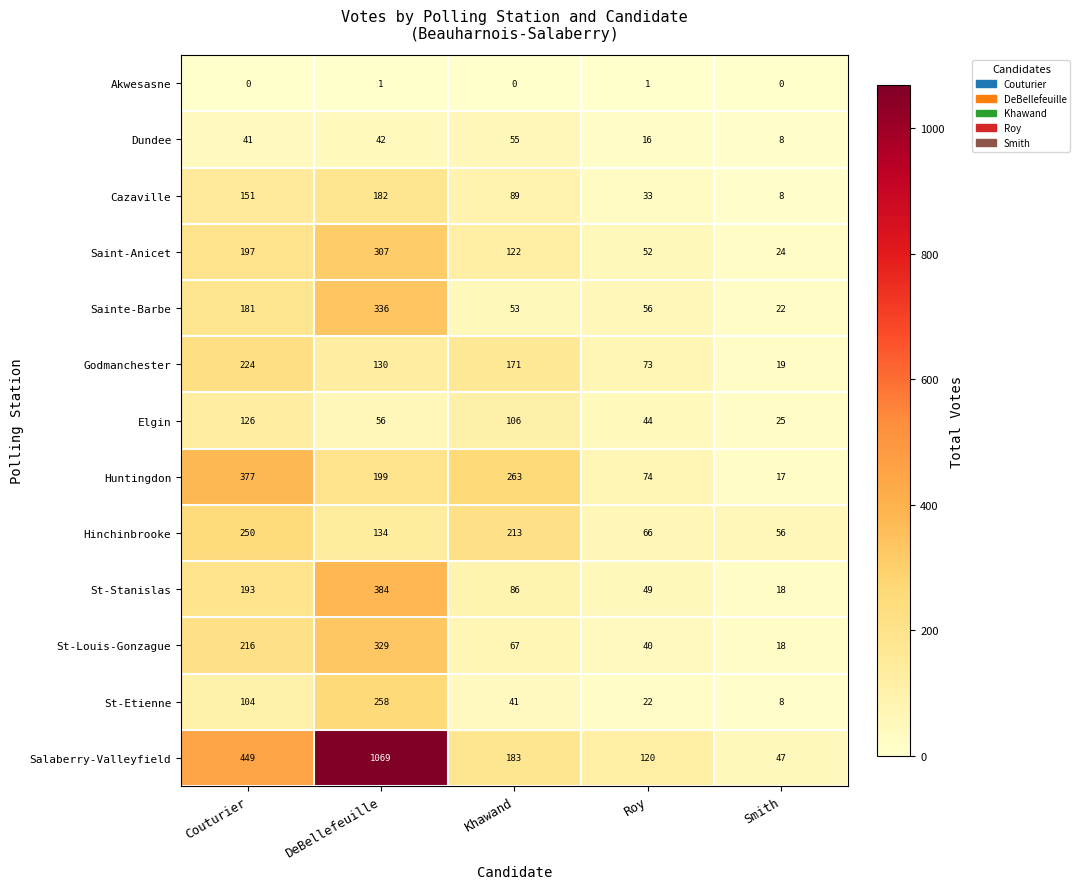

What is the average value of the Huntingdon series?

186